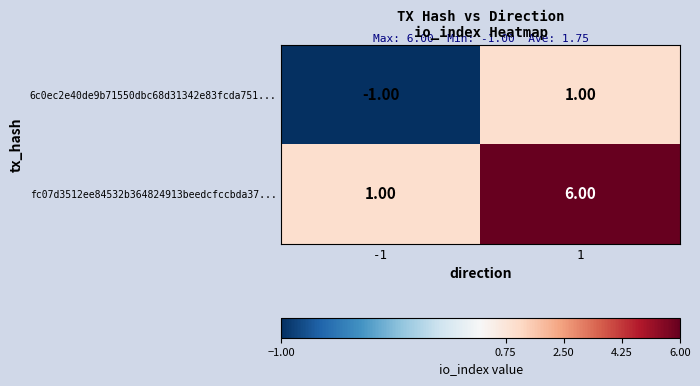

What is the average value of the fc07d3512ee84532b364824913beedcfccbda37... series?

4